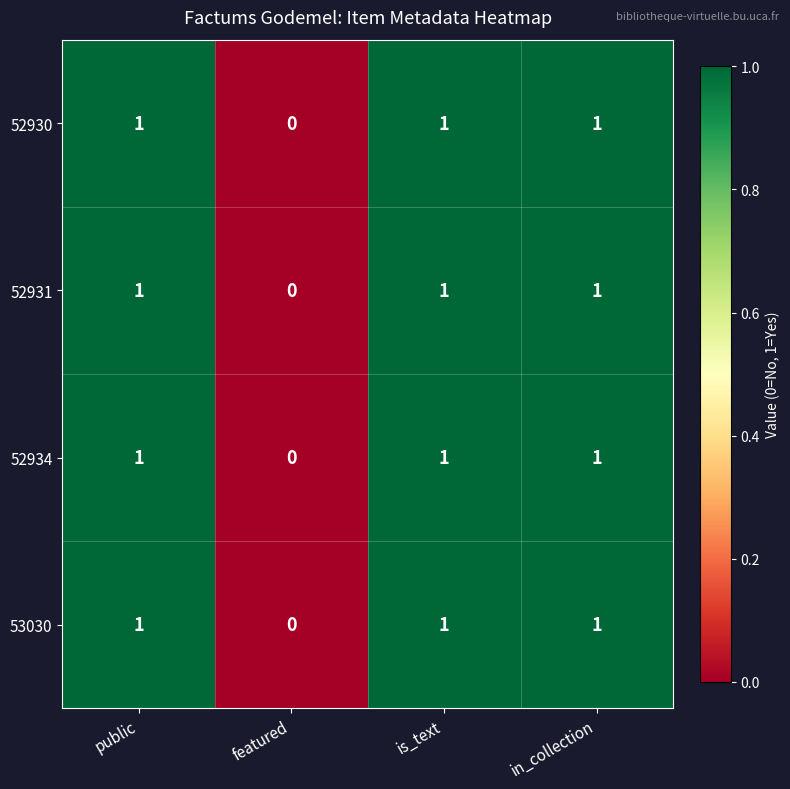

Which label corresponds to the smallest value in the chart?

featured